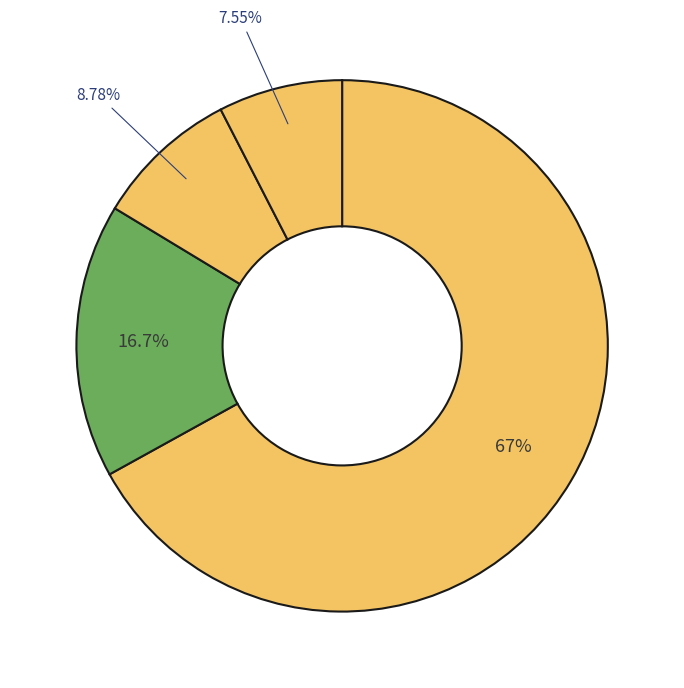

Which category has the biggest portion of the pie?

pct05